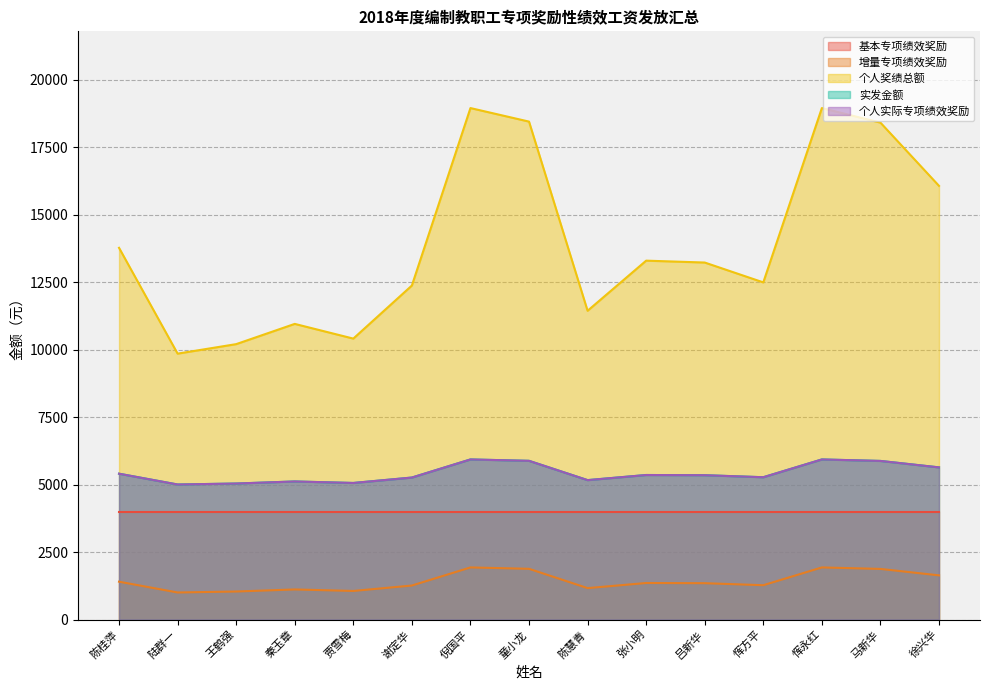

What is the label of the 11th point from the right?

贾雪梅